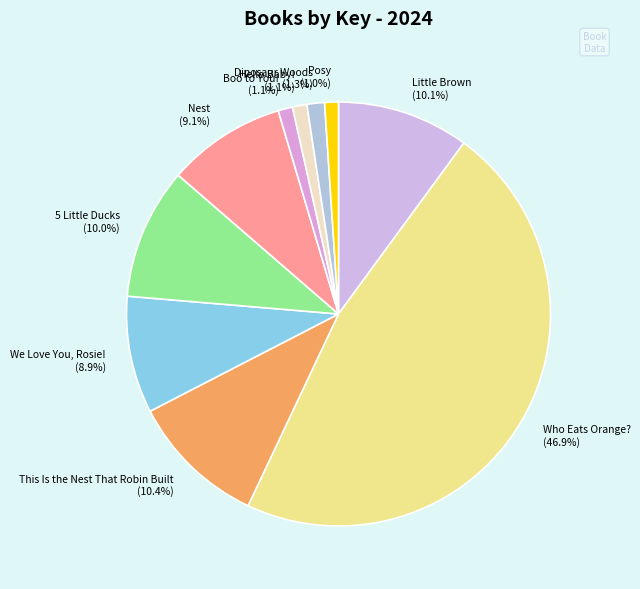

Does any single category account for the majority?

No